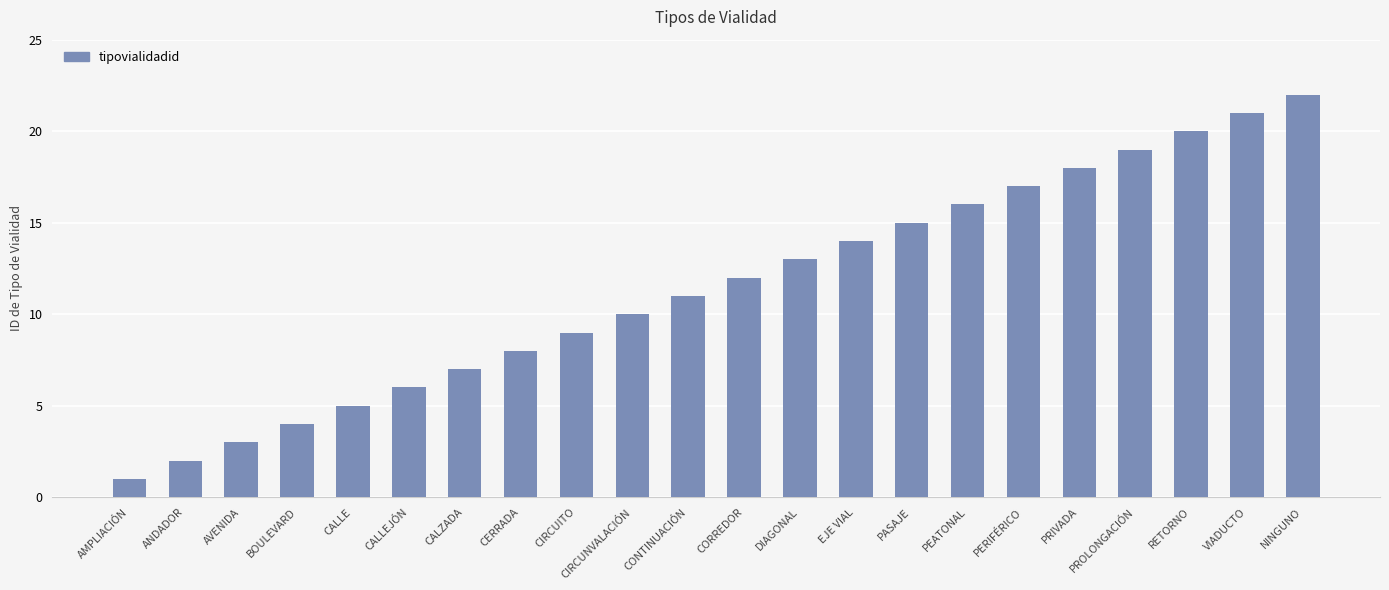

Is it true that the value at PRIVADA is 18?

True